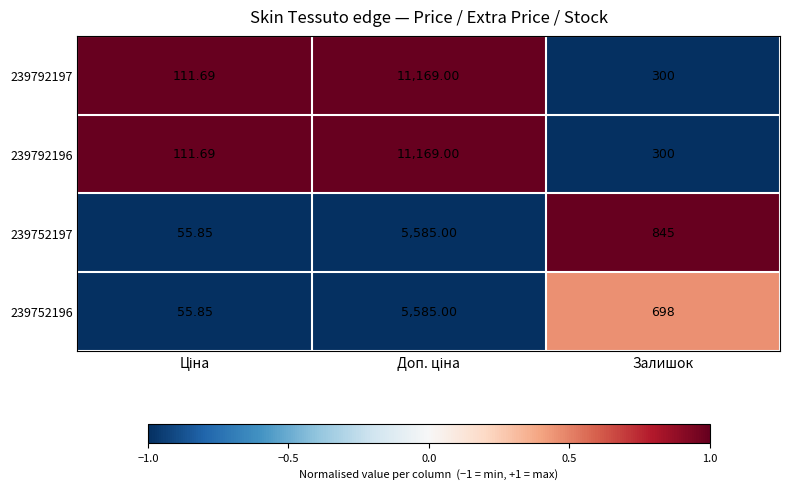

What is the difference between the highest and lowest values at Залишок?

545.0